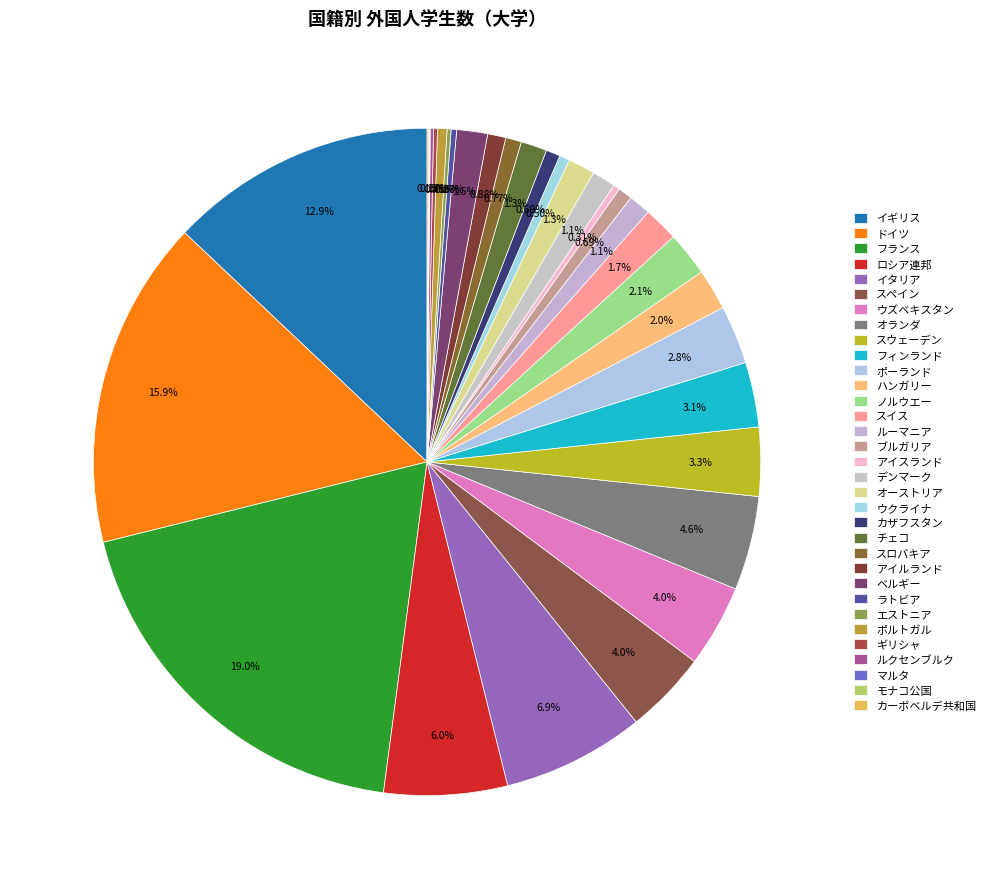

True or false: オランダ accounts for 5% of the total.

True